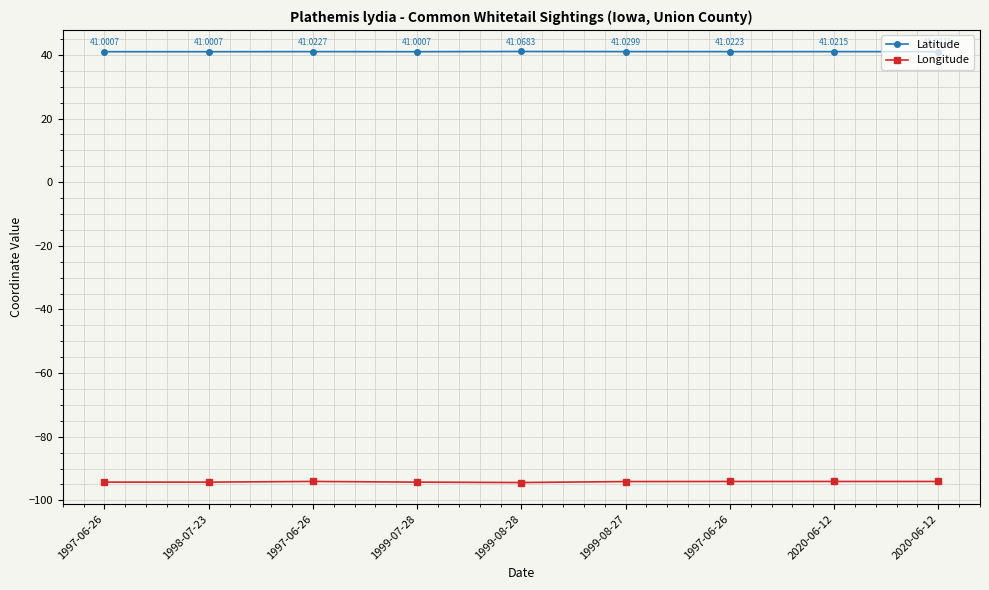

Is this an area chart (filled region under the line)?

No